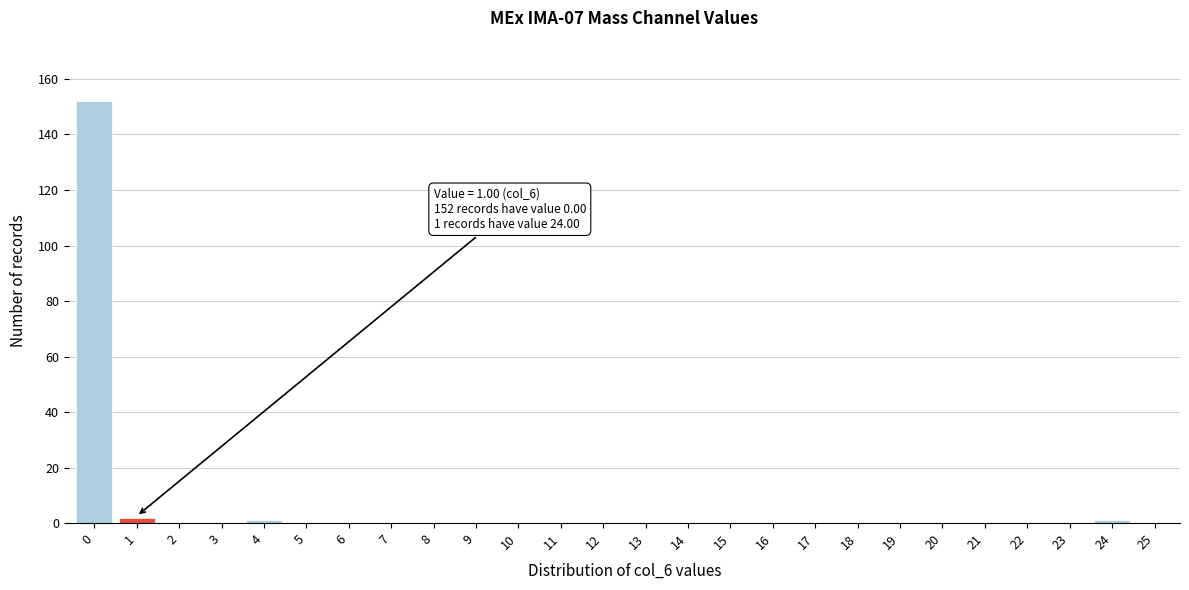

Reading right to left, transcribe all the data shown in this chart.

25=0	24=1	23=0	22=0	21=0	20=0	19=0	18=0	17=0	16=0	15=0	14=0	13=0	12=0	11=0	10=0	9=0	8=0	7=0	6=0	5=0	4=1	3=0	2=0	1=2	0=152